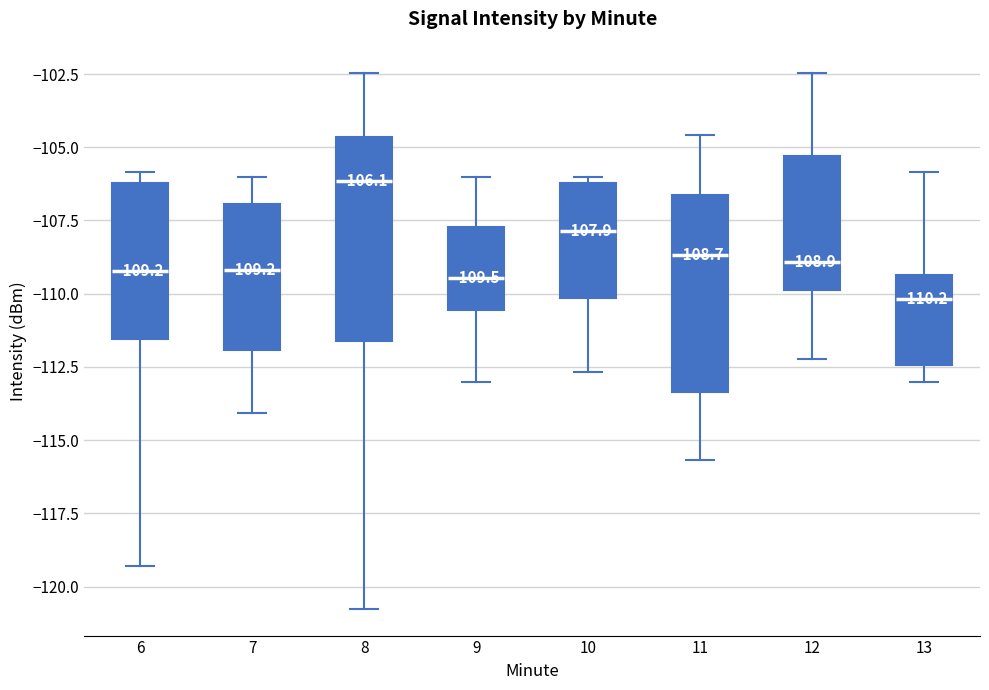

Which box has the highest median line?

8